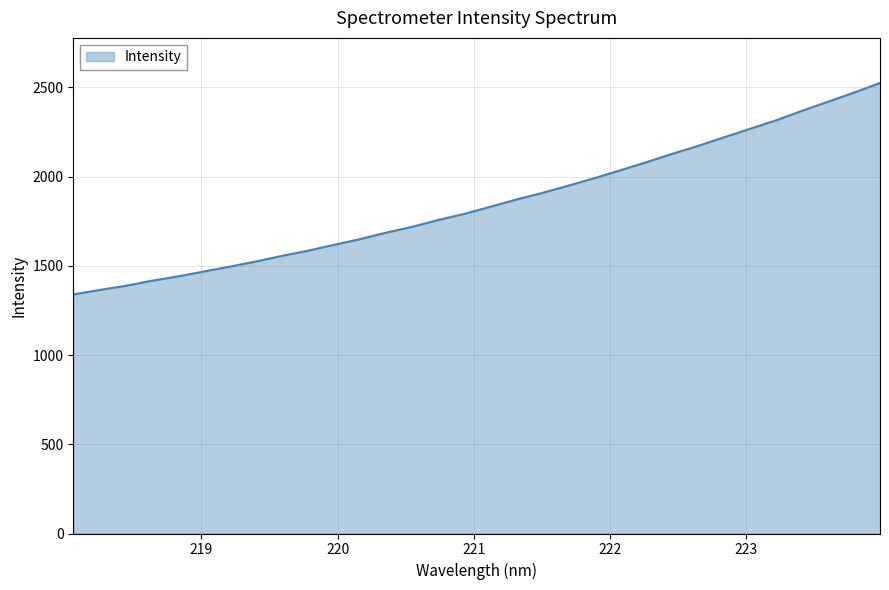

What is the difference between the maximum and minimum values?

1184.6